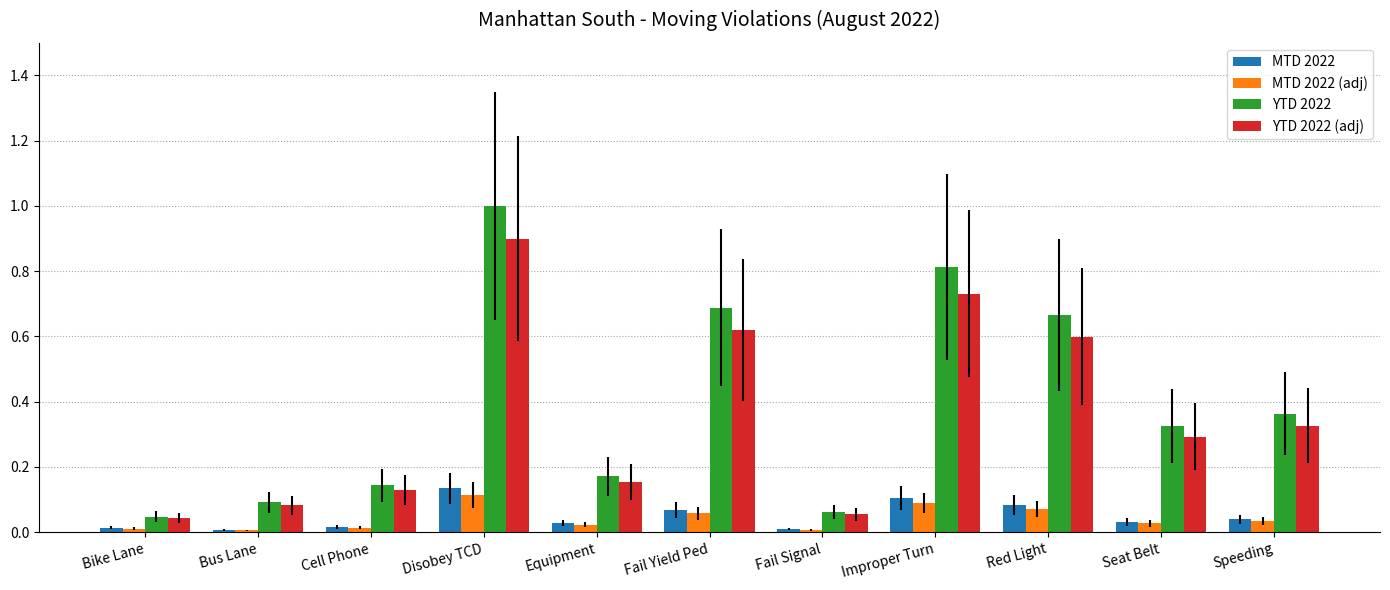

Which series has the largest range (max minus min)?

YTD 2022